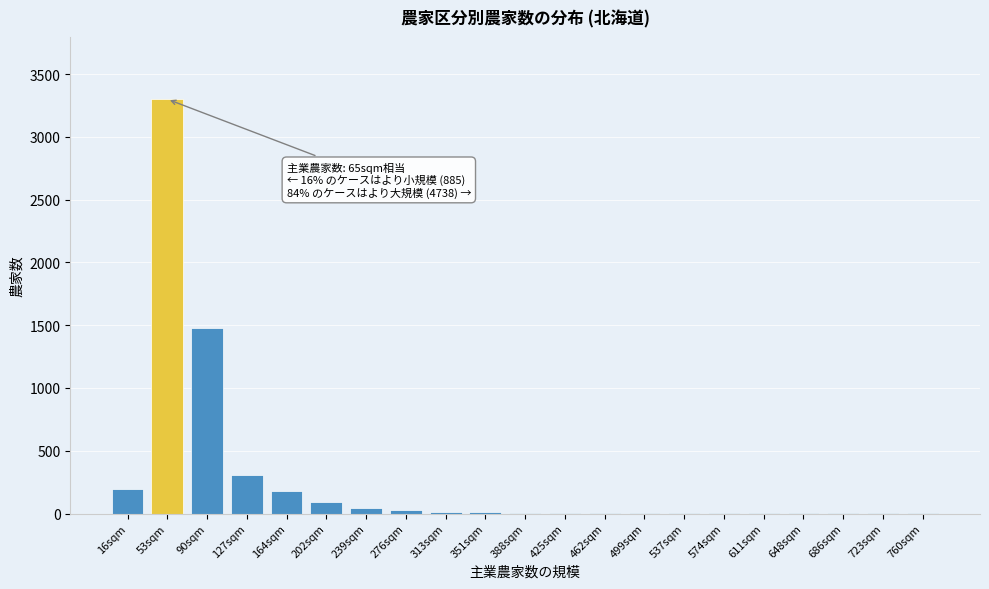

At which label is the value closest to 1650?

90sqm